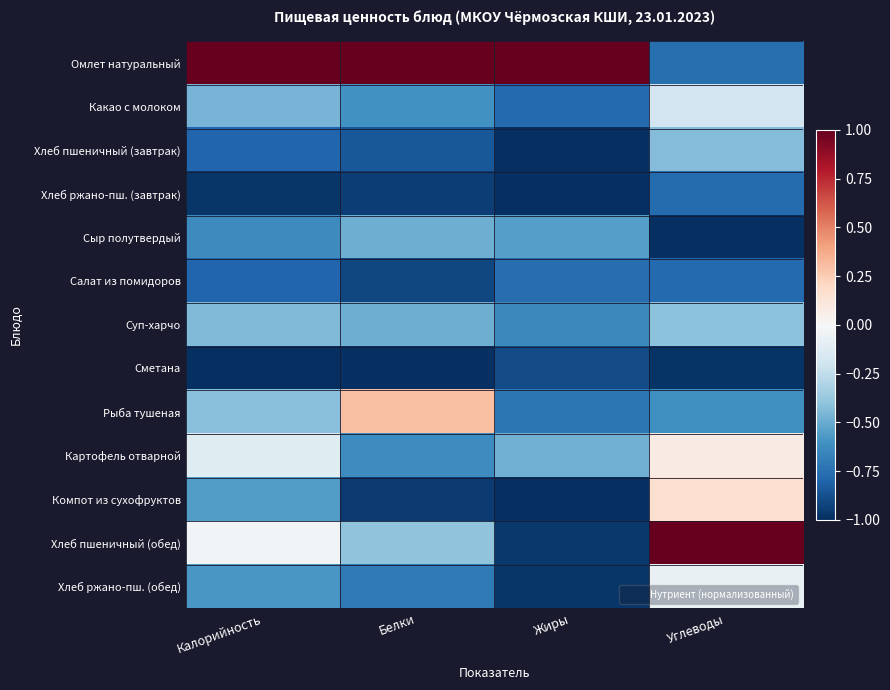

Reading left to right, list all the values displayed in this chart.

Омлет натуральный: Калорийность=1.0	Белки=1.0	Жиры=1.0	Углеводы=-0.8
Какао с молоком: Калорийность=-0.5	Белки=-0.6	Жиры=-0.8	Углеводы=-0.2
Хлеб пшеничный (завтрак): Калорийность=-0.8	Белки=-0.8	Жиры=-1.0	Углеводы=-0.4
Хлеб ржано-пш. (завтрак): Калорийность=-1.0	Белки=-0.9	Жиры=-1.0	Углеводы=-0.8
Сыр полутвердый: Калорийность=-0.6	Белки=-0.5	Жиры=-0.6	Углеводы=-1.0
Салат из помидоров: Калорийность=-0.8	Белки=-0.9	Жиры=-0.8	Углеводы=-0.8
Суп-харчо: Калорийность=-0.4	Белки=-0.5	Жиры=-0.6	Углеводы=-0.4
Сметана: Калорийность=-1.0	Белки=-1.0	Жиры=-0.9	Углеводы=-1.0
Рыба тушеная: Калорийность=-0.4	Белки=0.3	Жиры=-0.7	Углеводы=-0.6
Картофель отварной: Калорийность=-0.1	Белки=-0.6	Жиры=-0.5	Углеводы=0.1
Компот из сухофруктов: Калорийность=-0.6	Белки=-1.0	Жиры=-1.0	Углеводы=0.2
Хлеб пшеничный (обед): Калорийность=-0.0	Белки=-0.4	Жиры=-1.0	Углеводы=1.0
Хлеб ржано-пш. (обед): Калорийность=-0.6	Белки=-0.7	Жиры=-1.0	Углеводы=-0.1